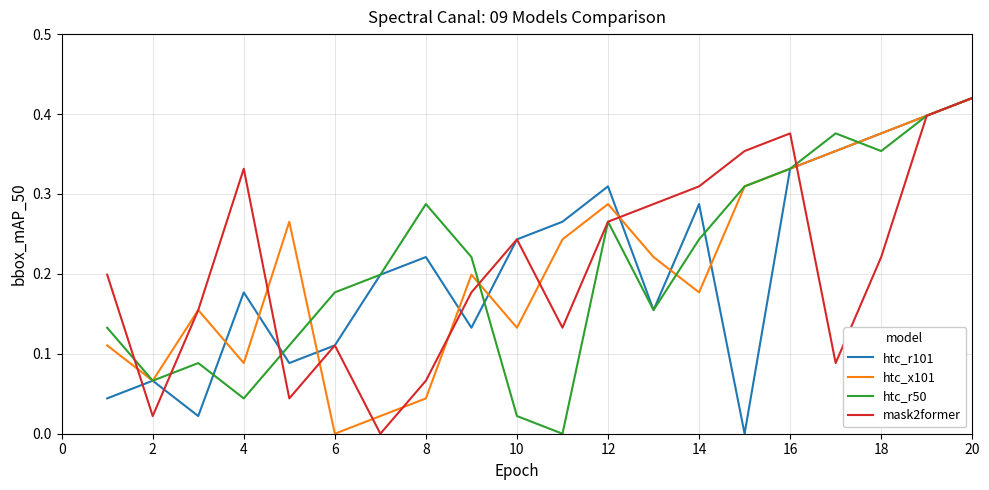

What are all the series names shown in the legend?

htc_r101, htc_x101, htc_r50, mask2former